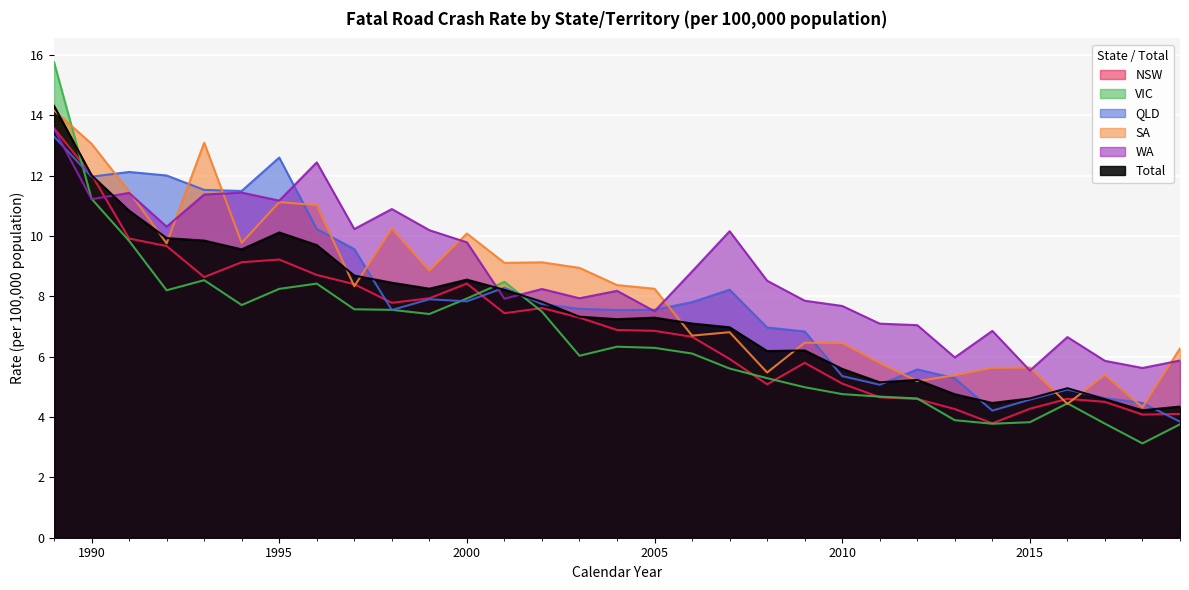

After their last crossing, which series has the higher values: QLD or NSW?

NSW